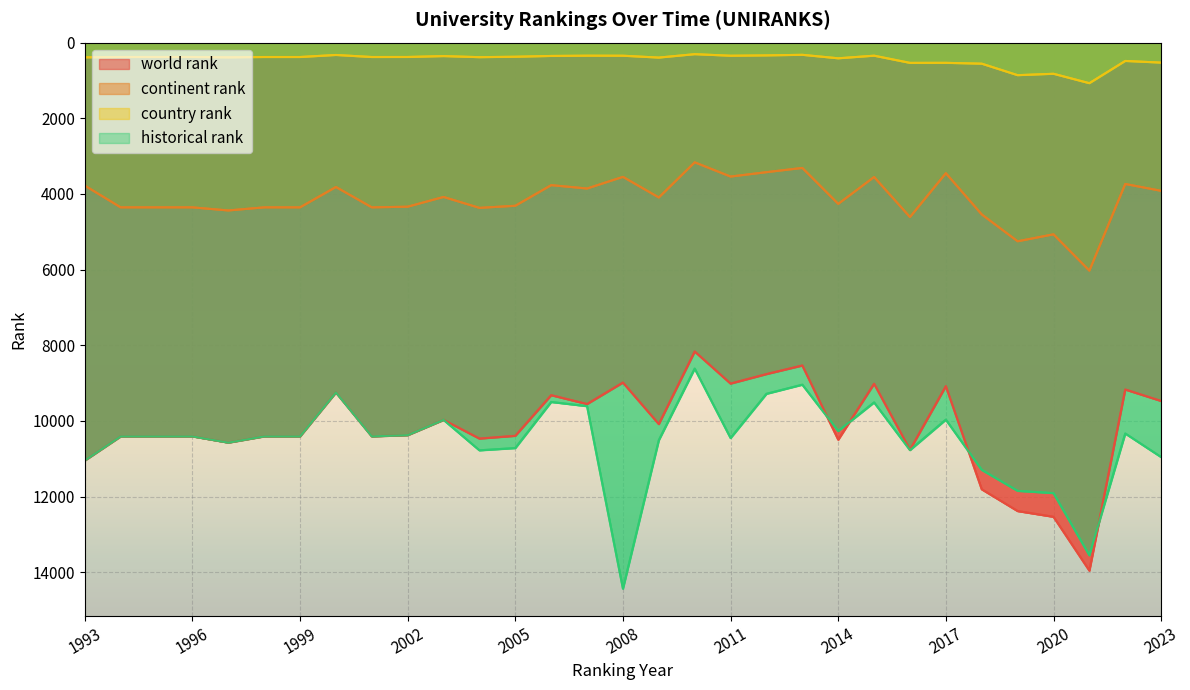

How many interior local peaks does the continent rank series have?

10